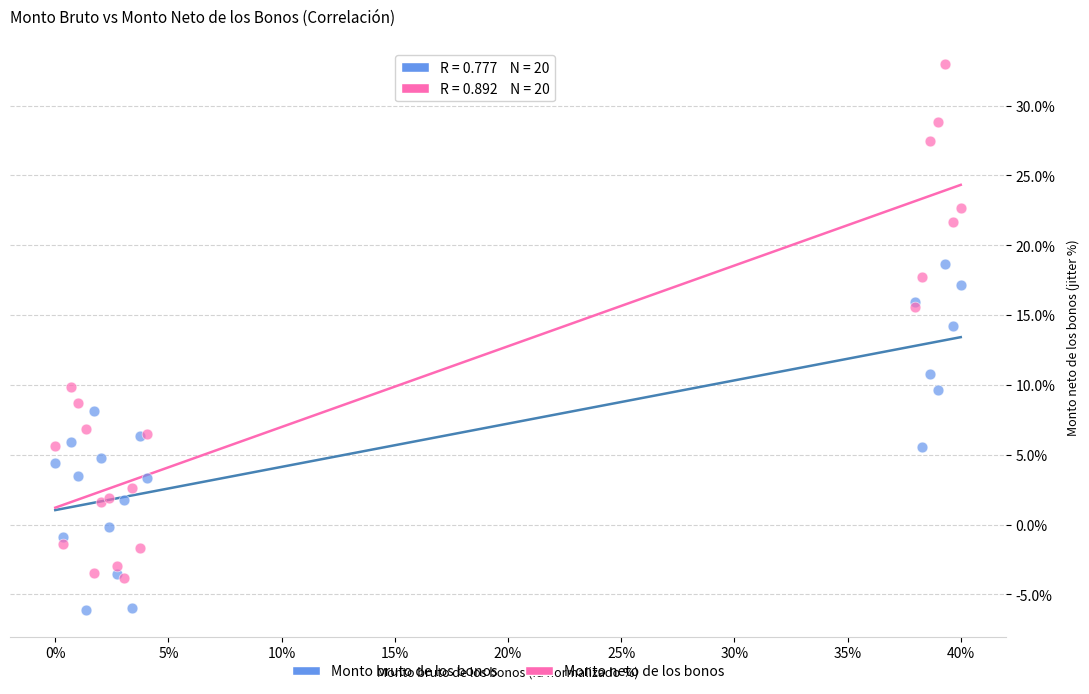

Across all series, what Y value is closest to 13?

14.2